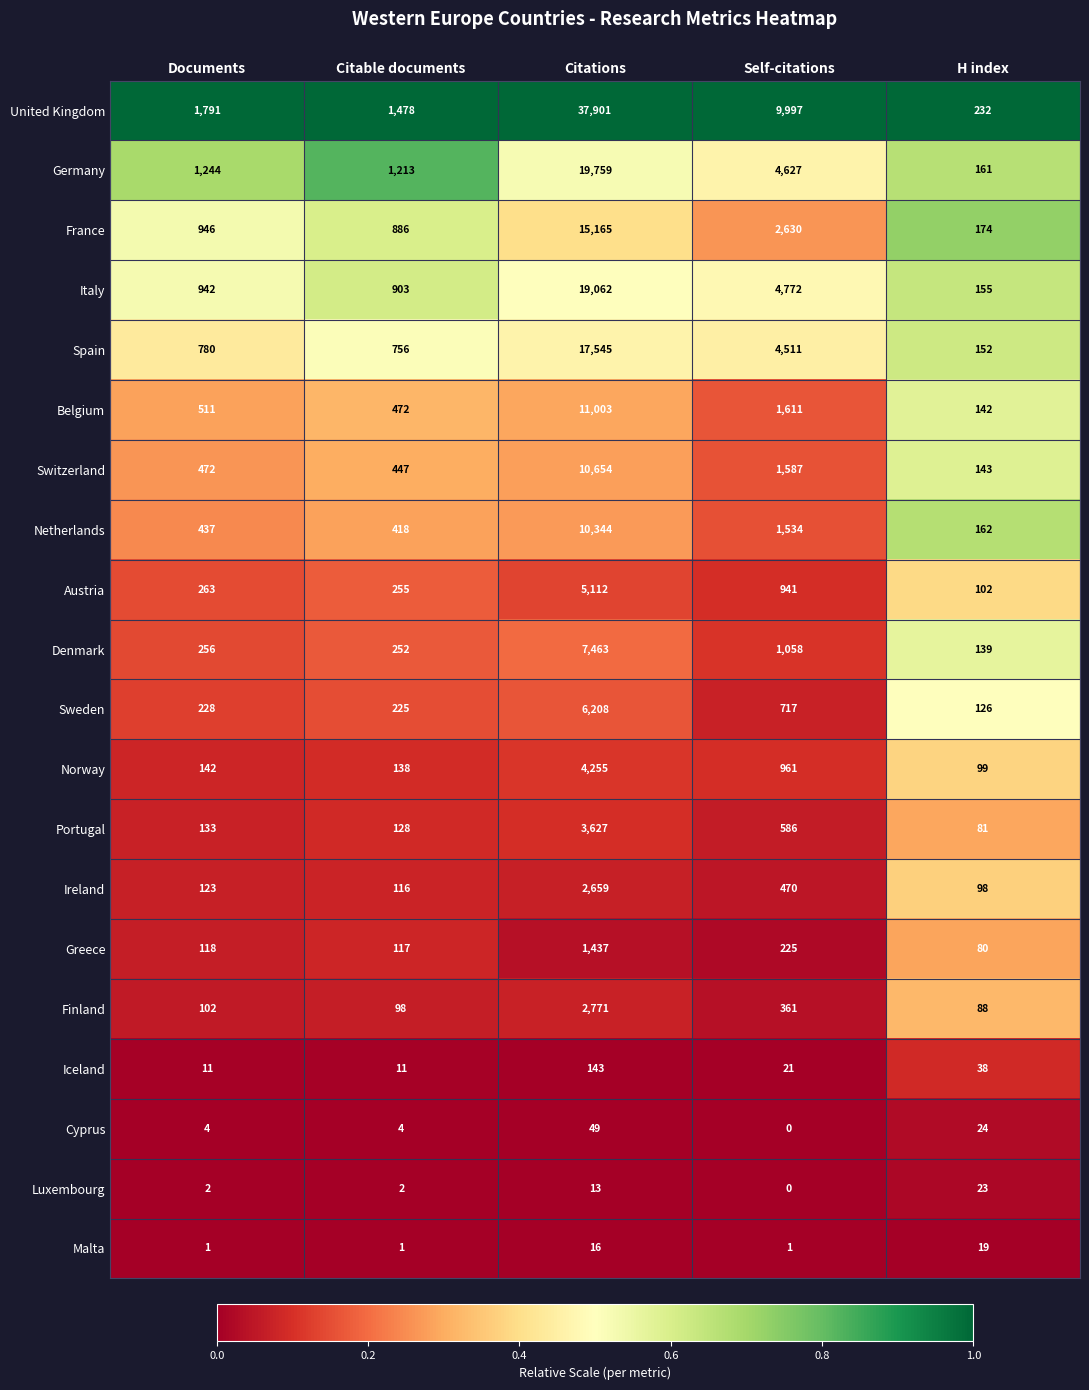

Which series changed the most between Citations and Self-citations?

United Kingdom